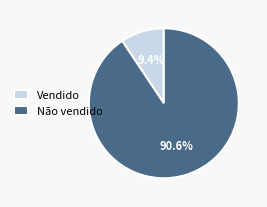

Which category accounts for the majority?

Não vendido